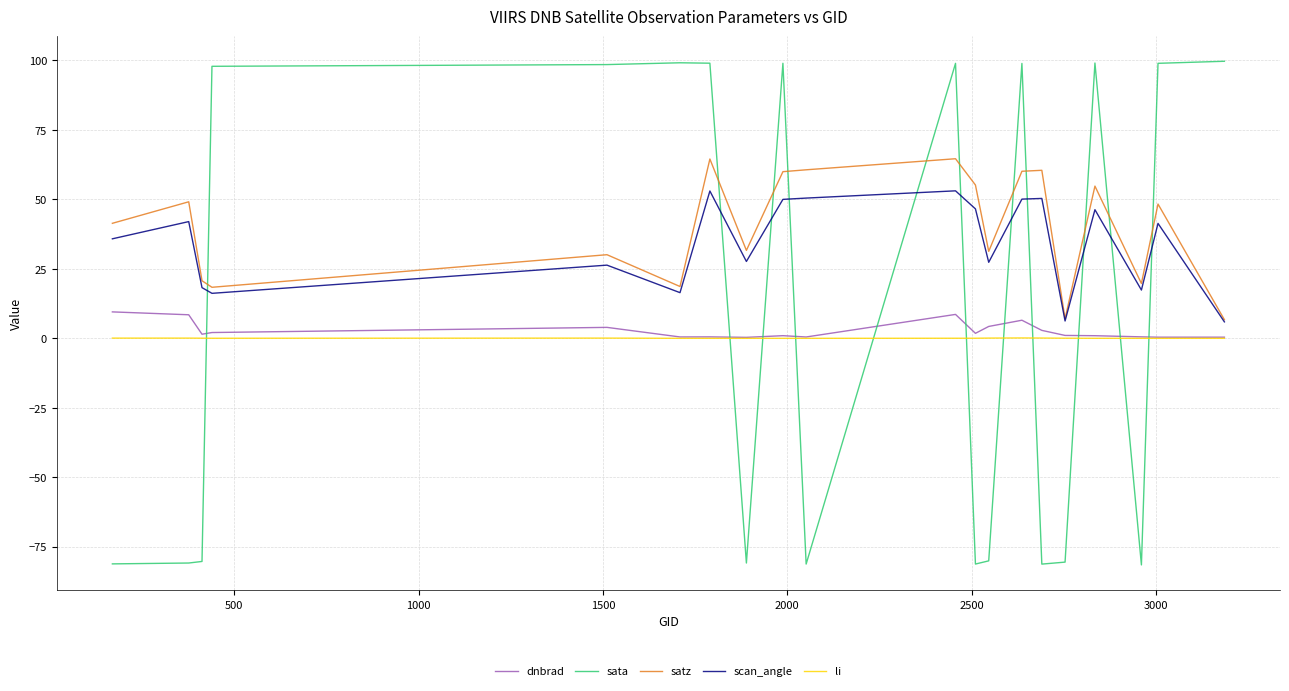

True or false: dnbrad and scan_angle cross at least once.

False